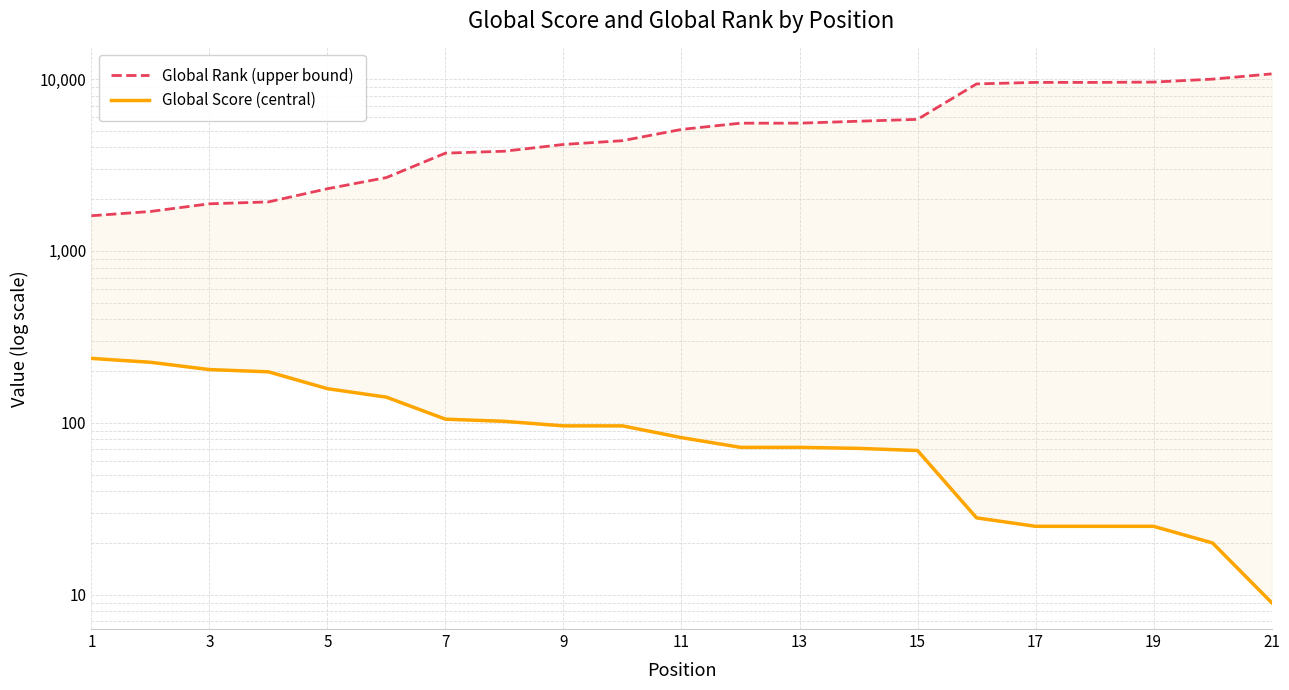

Between 13 and 14, which series saw the biggest shift?

Global Rank (upper bound)